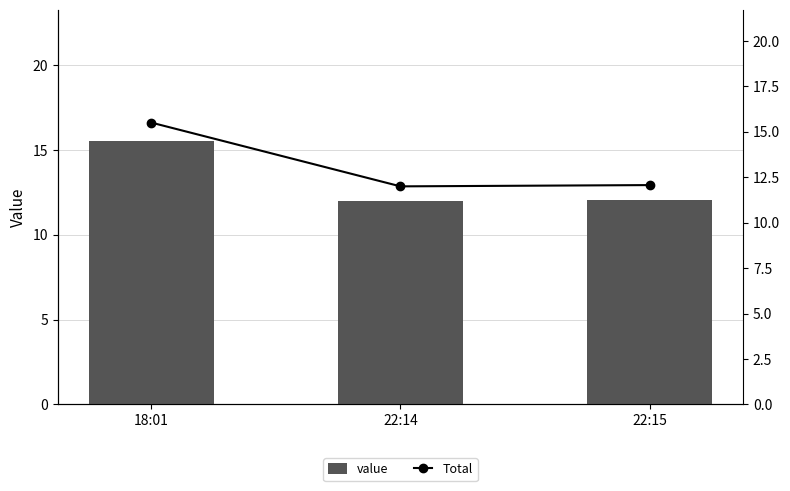

What is the sum of the value values at 18:01 and 22:15?

27.6